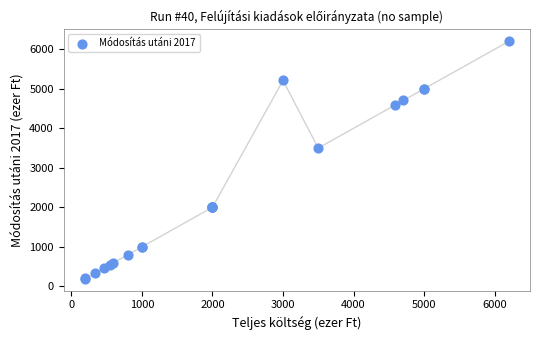

What Y value in the scatter plot is closest to 3195?

3500